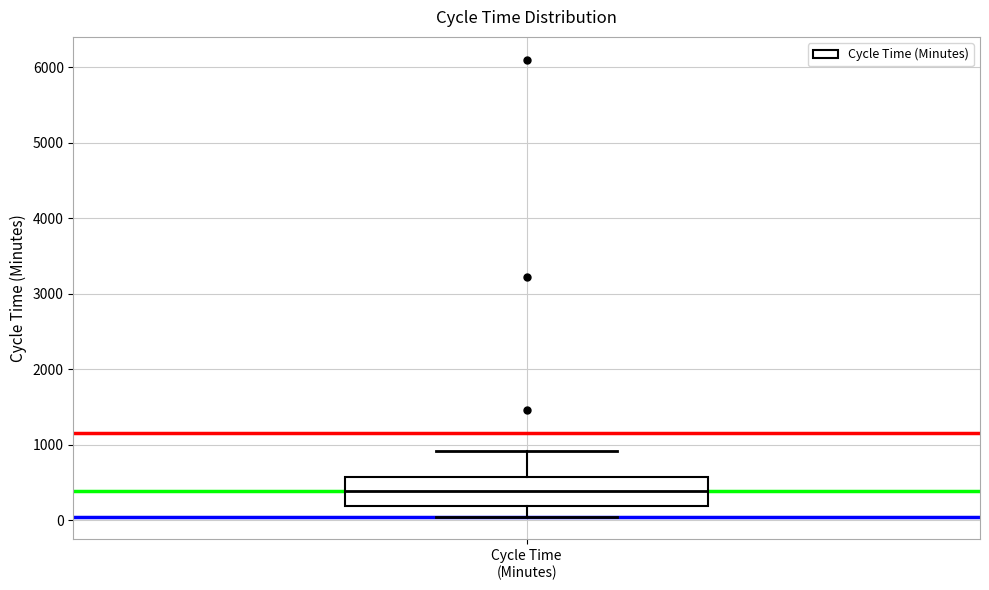

Read this box plot against the y-axis: the position of the median line, the range covered by the box, and the ends of both whiskers. The values are not printed on the chart, so give them approximately, as read against the axis.

median 400, box 200 to 600, whiskers 0 to 900